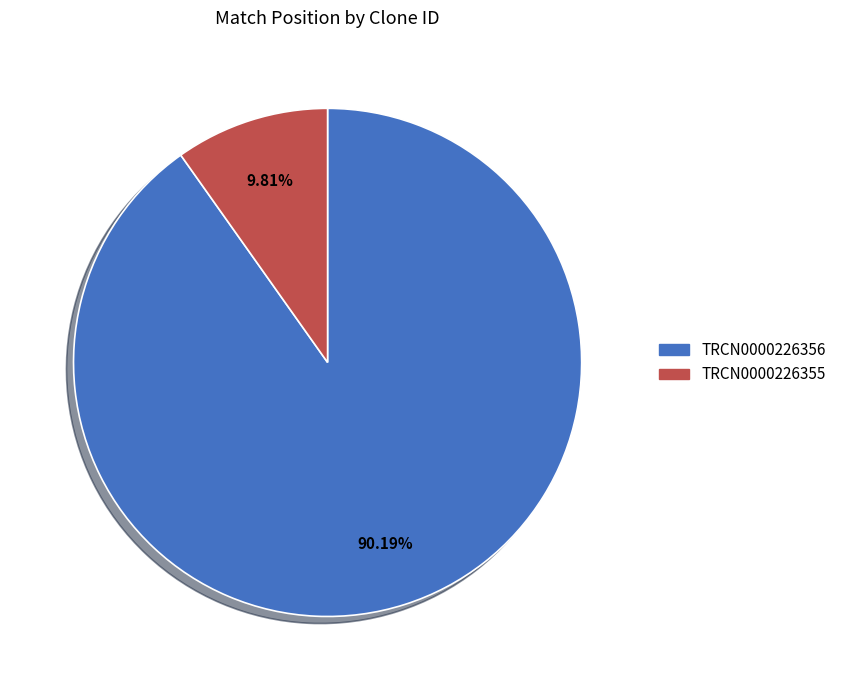

Does TRCN0000226355 account for over 50% of the chart?

No